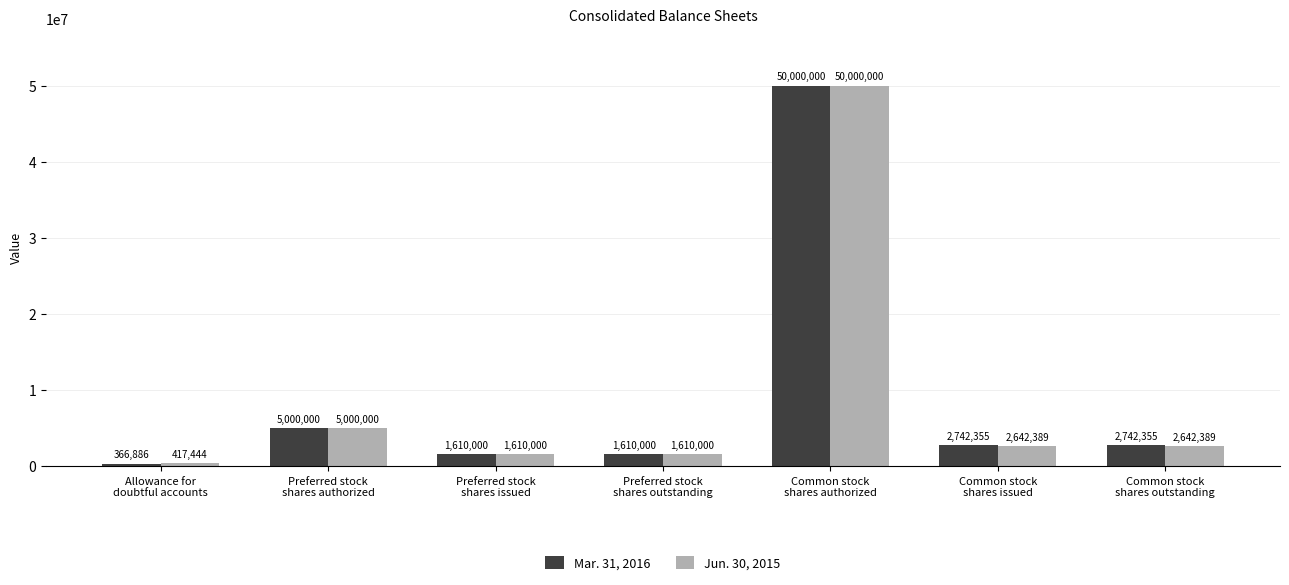

List the series in order of their overall mean, lowest first.

Jun. 30, 2015, Mar. 31, 2016